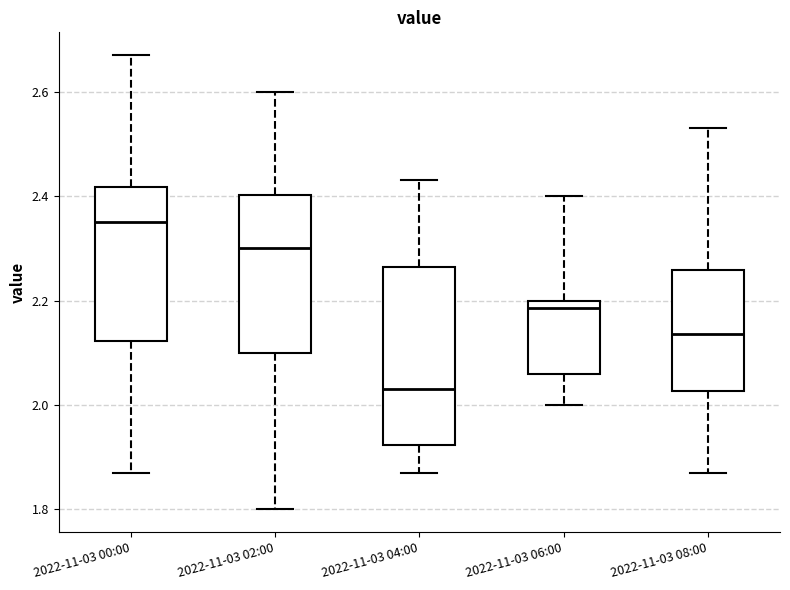

Which box is the tallest, from its lower edge to its upper edge?

2022-11-03 04:00